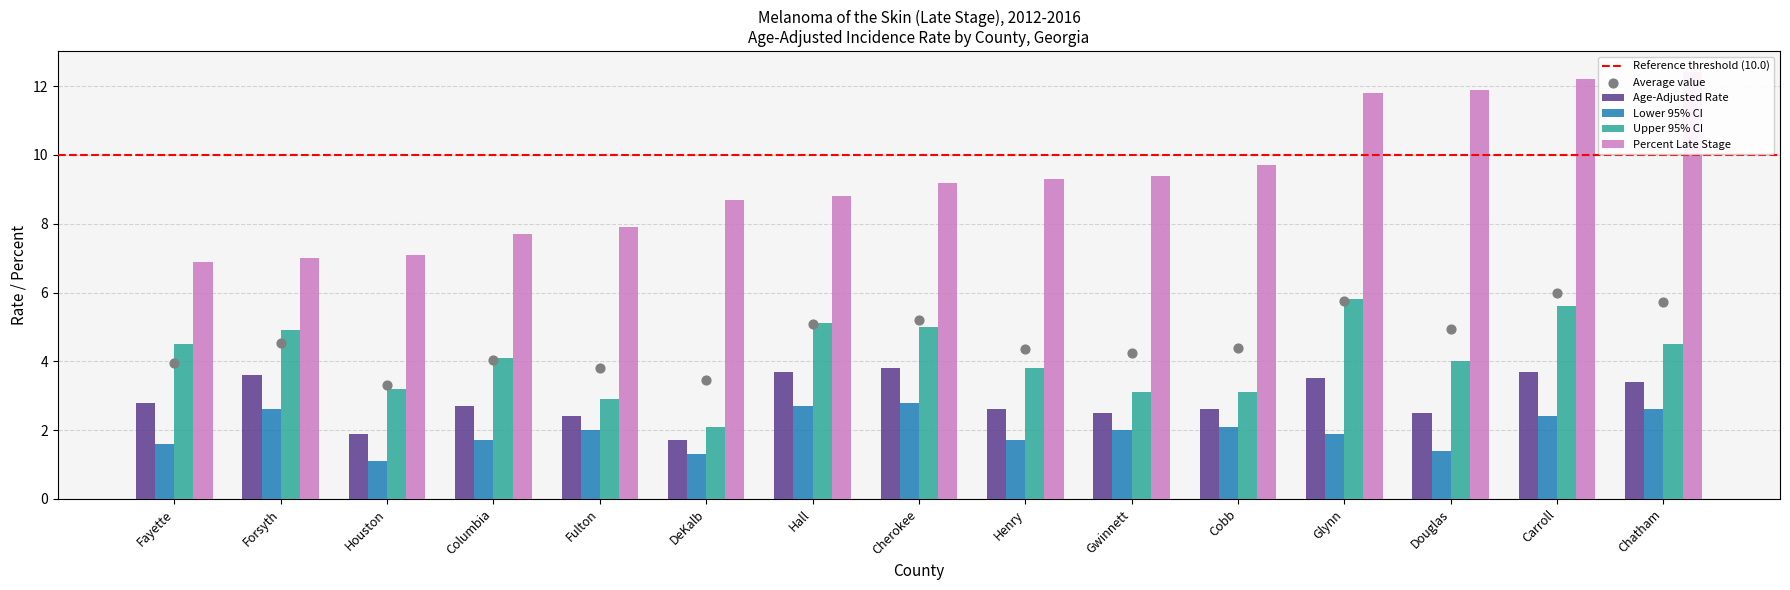

At which category is the sum across all series the highest?

Carroll